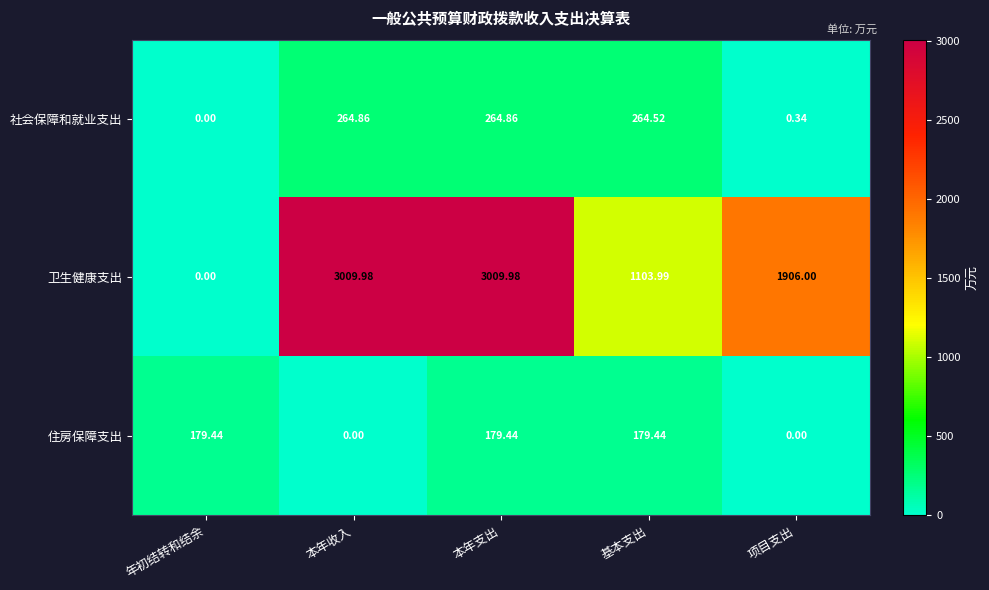

Between 年初结转和结余 and 项目支出, which series saw the biggest shift?

卫生健康支出